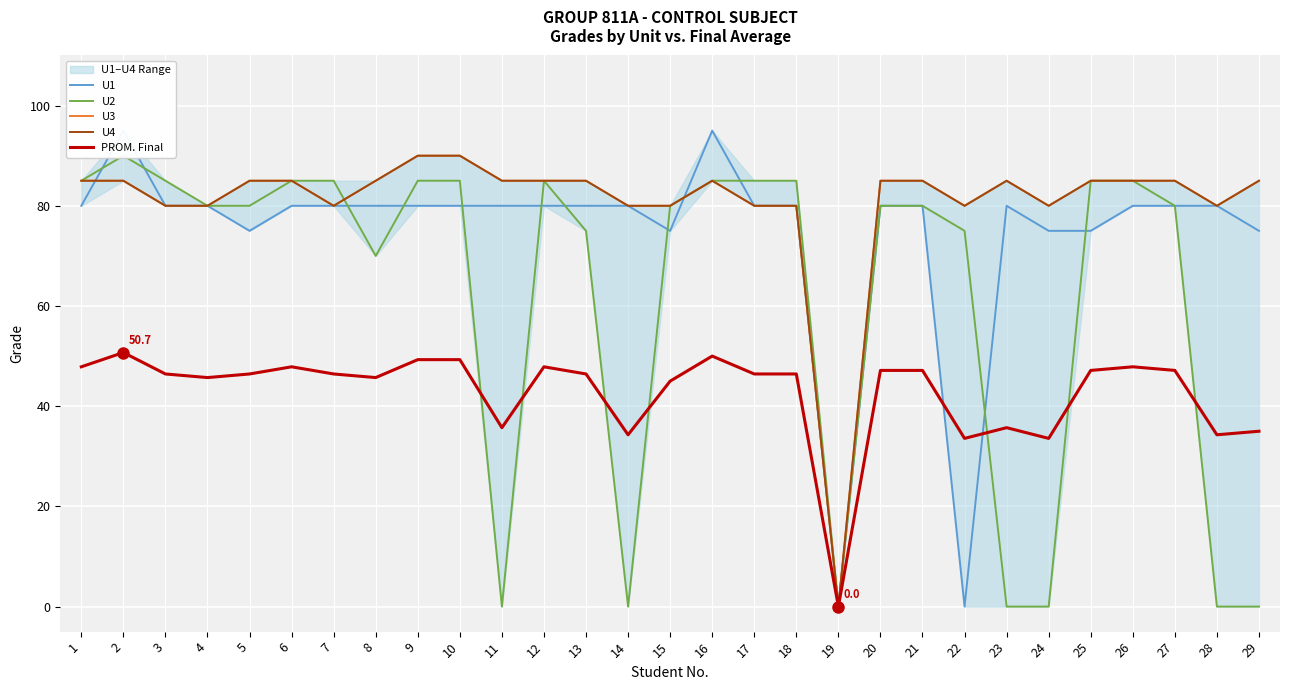

What value does the PROM. Final series have at 1?

47.9